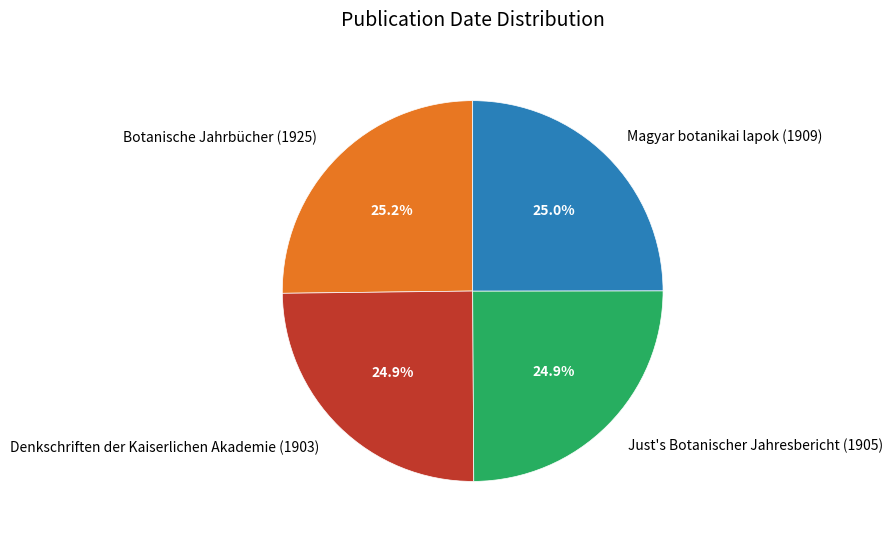

Approximately how many times larger is the value at Denkschriften der Kaiserlichen Akademie (1903) compared to Just's Botanischer Jahresbericht (1905)?

1.0